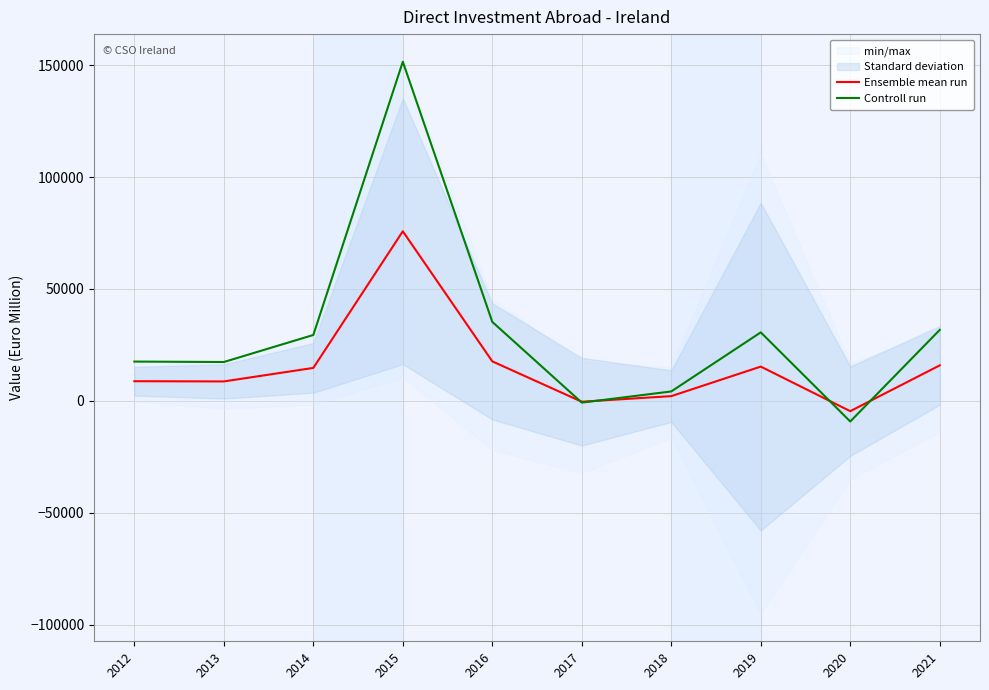

How many lines are shown in the chart?

2